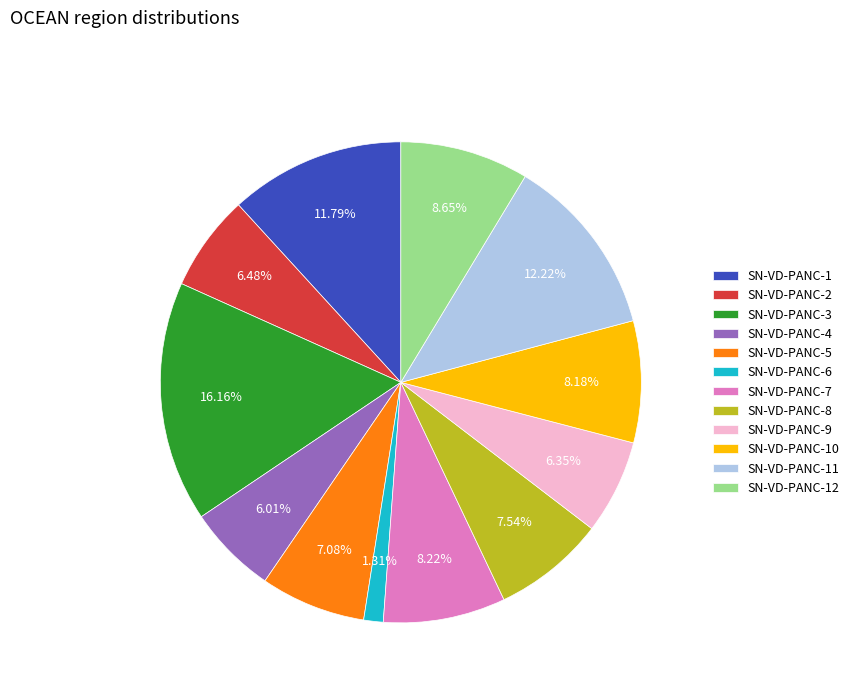

What percentage is the SN-VD-PANC-9 slice, to the nearest percent?

6%